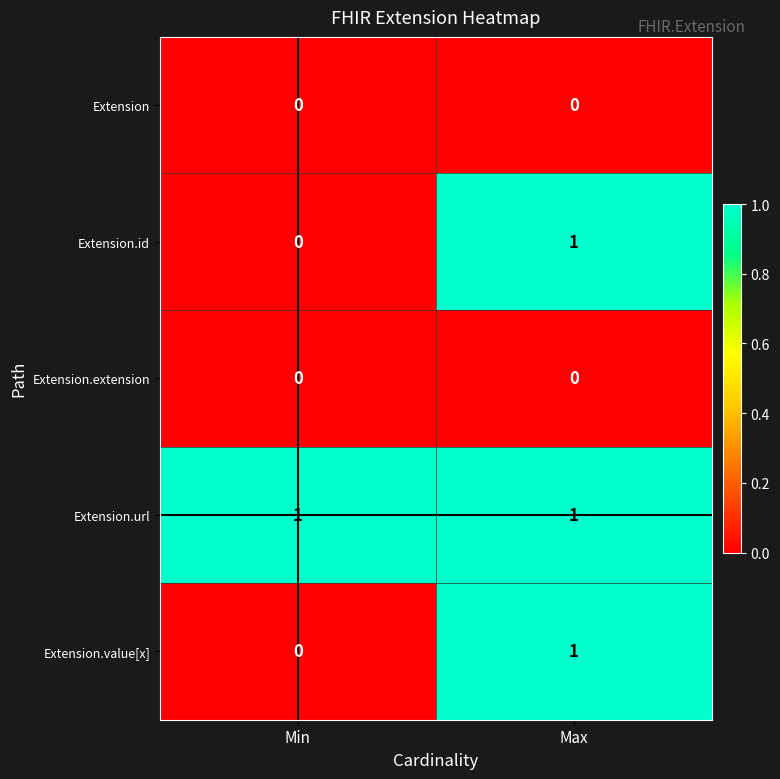

At how many categories does at least one series exceed 0?

2